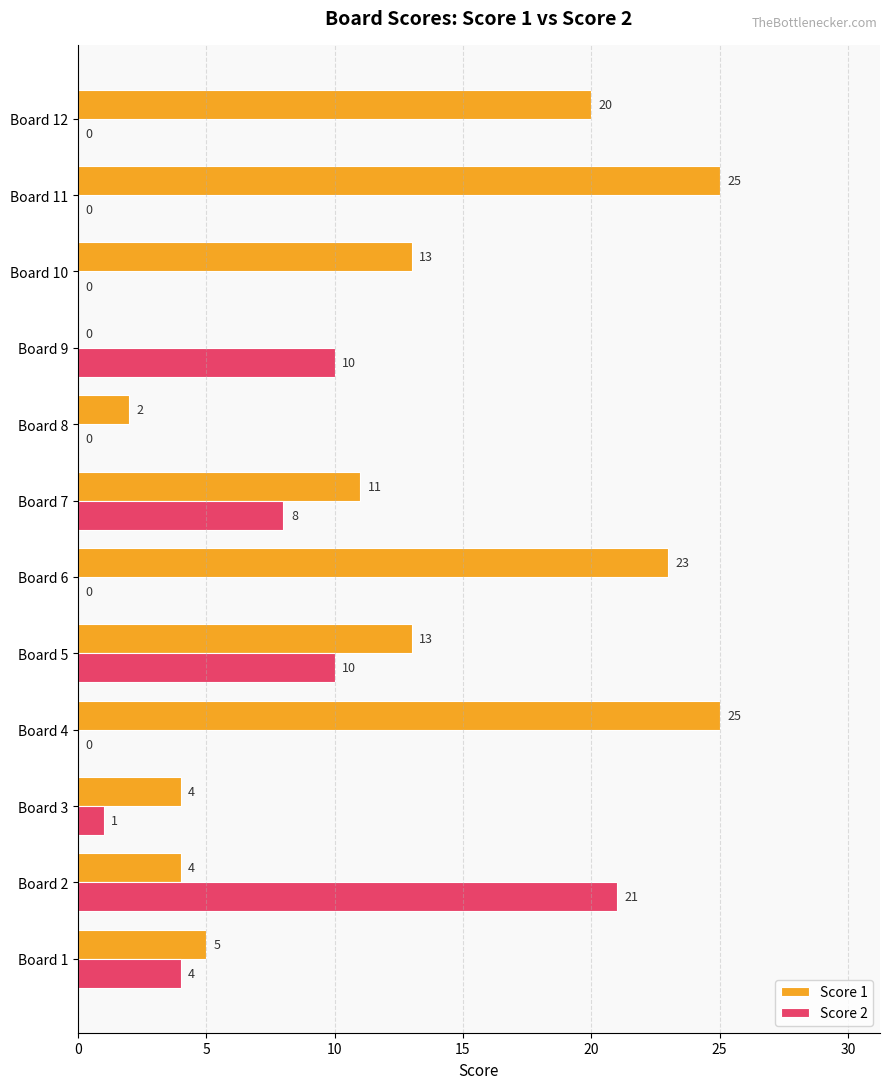

Which series changed the most between Board 2 and Board 9?

Score 2